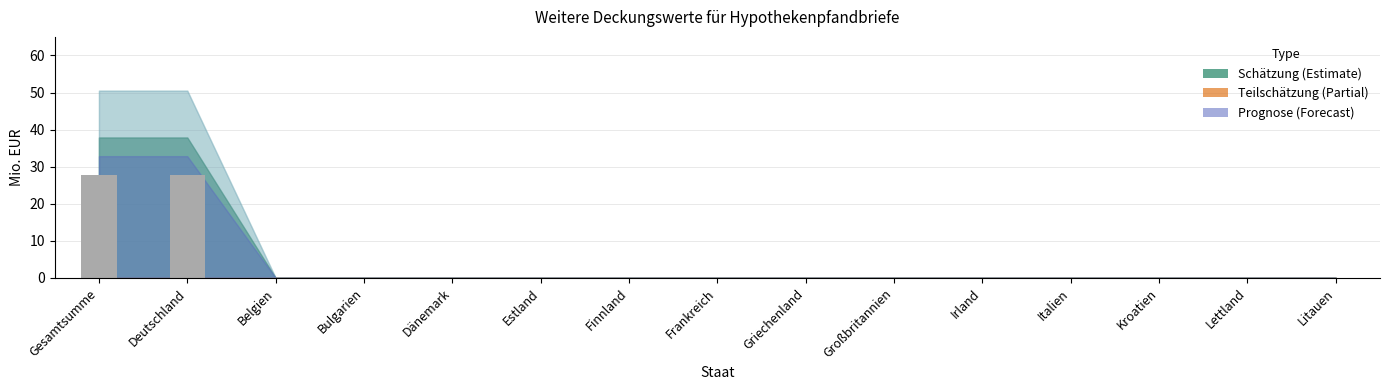

How many data points does each series have?

15